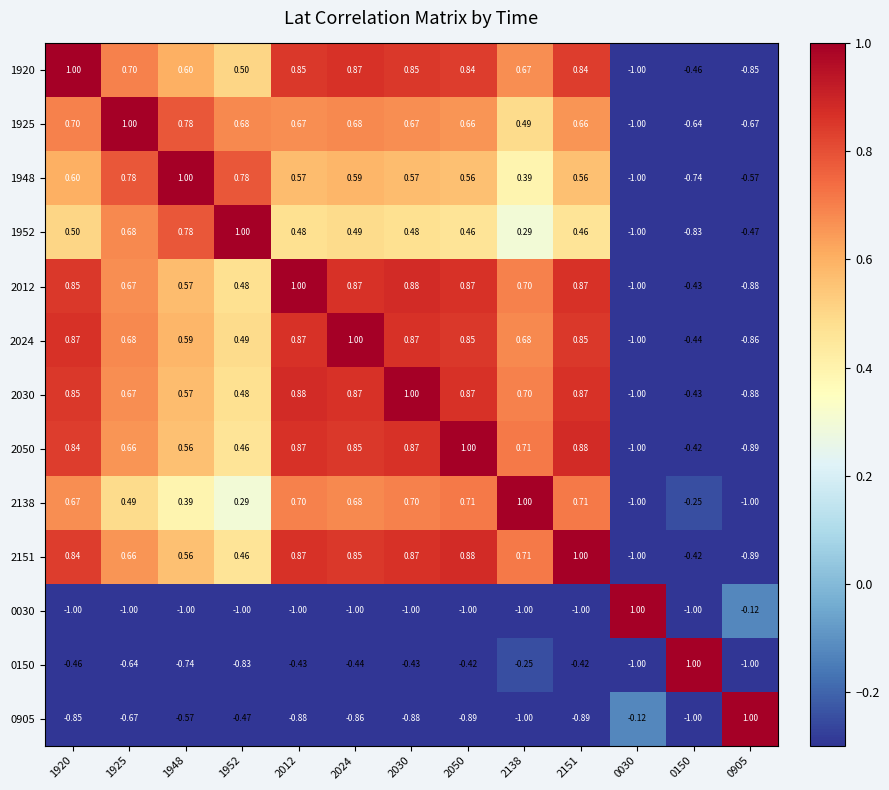

Is the value of 1948 at 0150 greater than the value of 2151 at 2138?

No